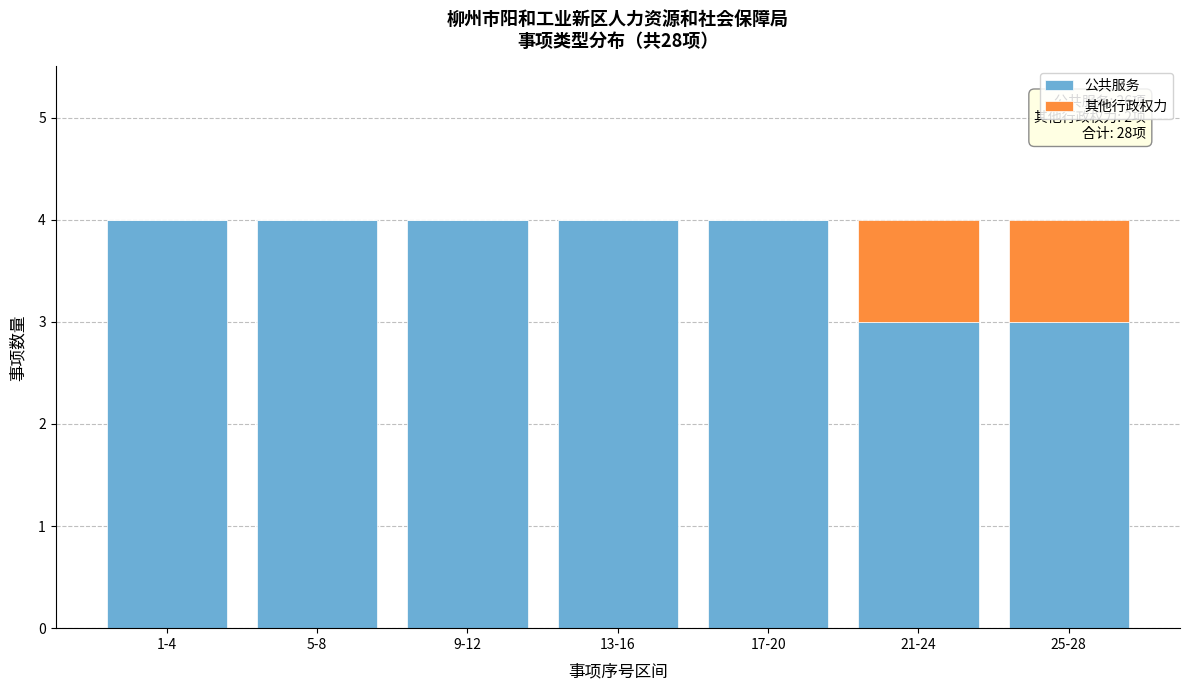

Reading right to left, transcribe the values for 公共服务.

25-28=3	21-24=3	17-20=4	13-16=4	9-12=4	5-8=4	1-4=4